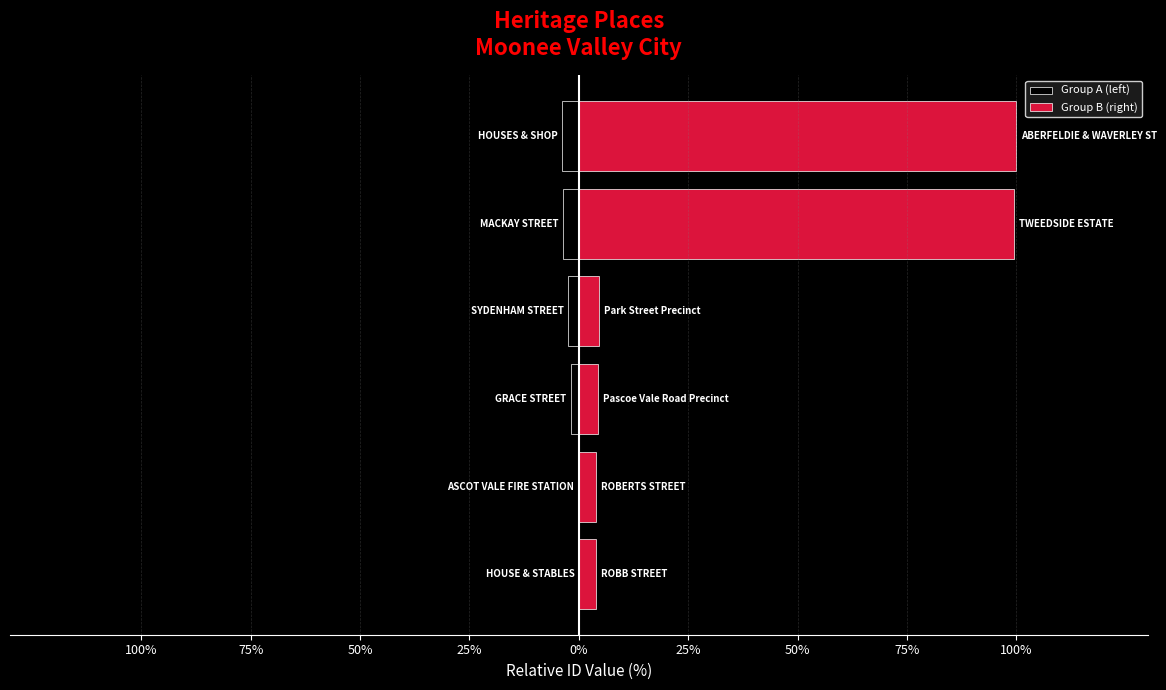

The Group B (right) series shows 6.2 at 50%. True or false?

False